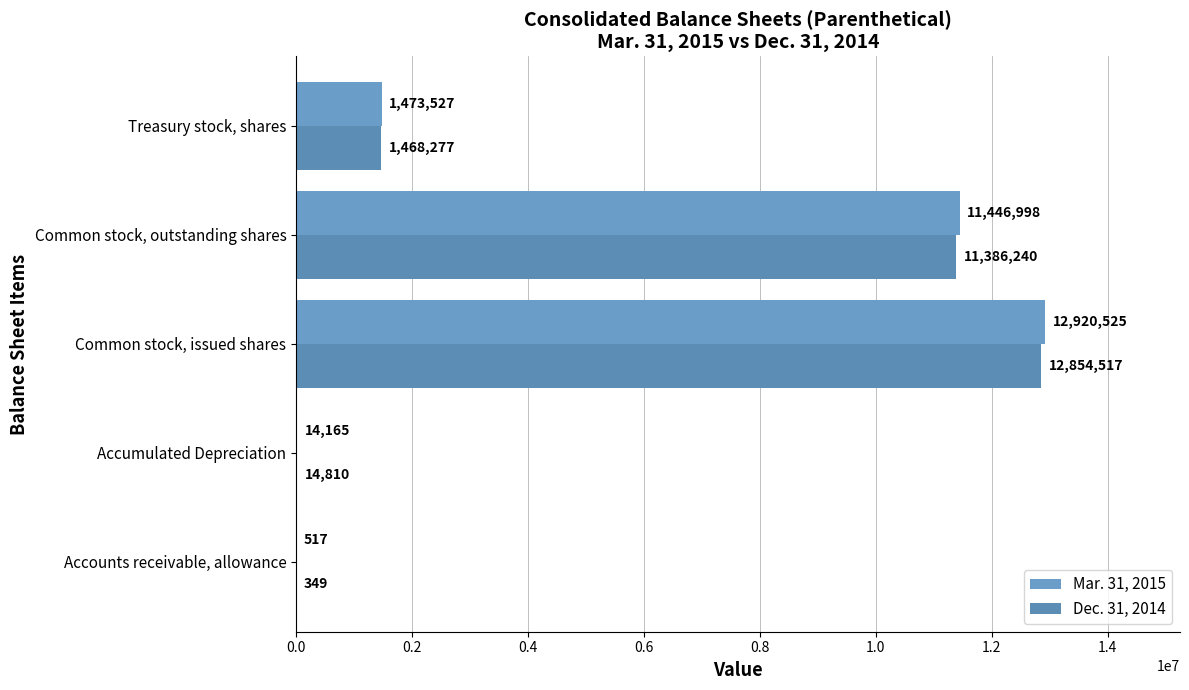

Count the number of categories in the chart.

5